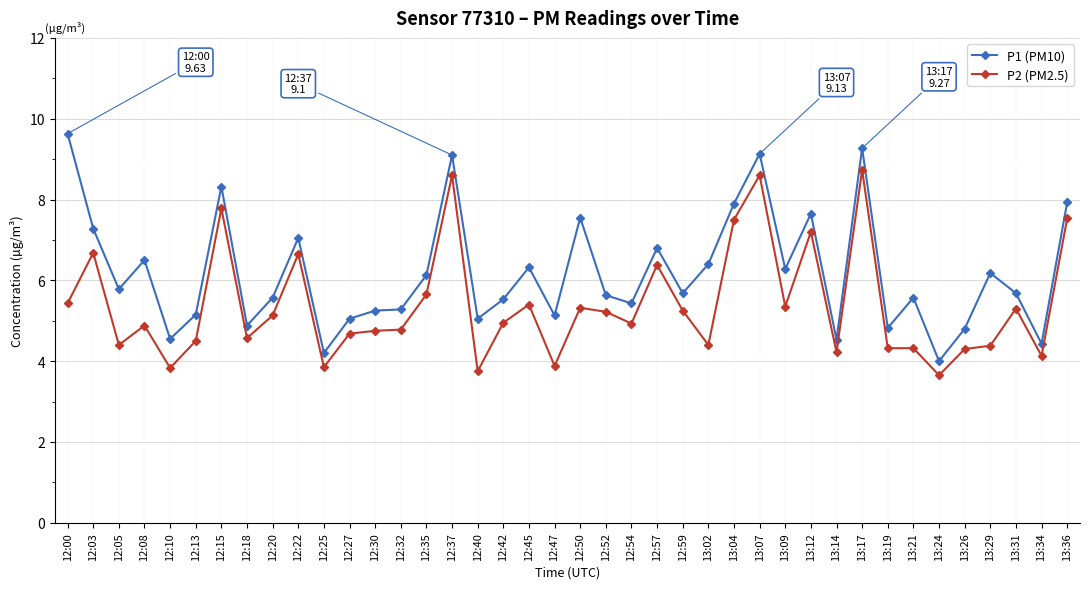

Which series has the largest total across all categories?

P1 (PM10)